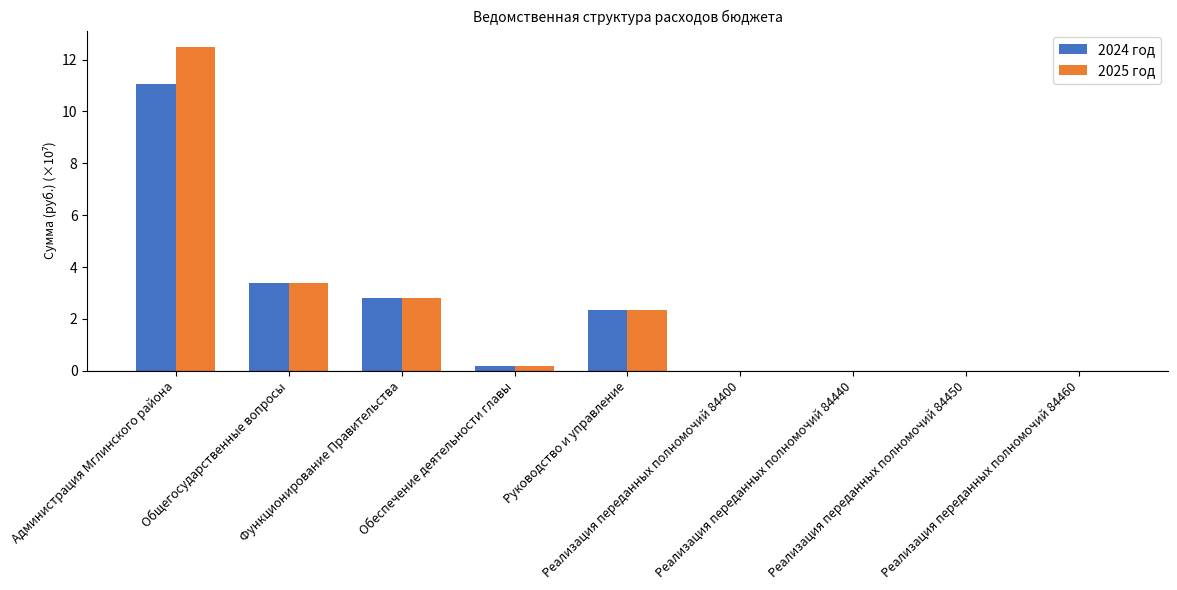

Does the chart contain stacked bars?

No